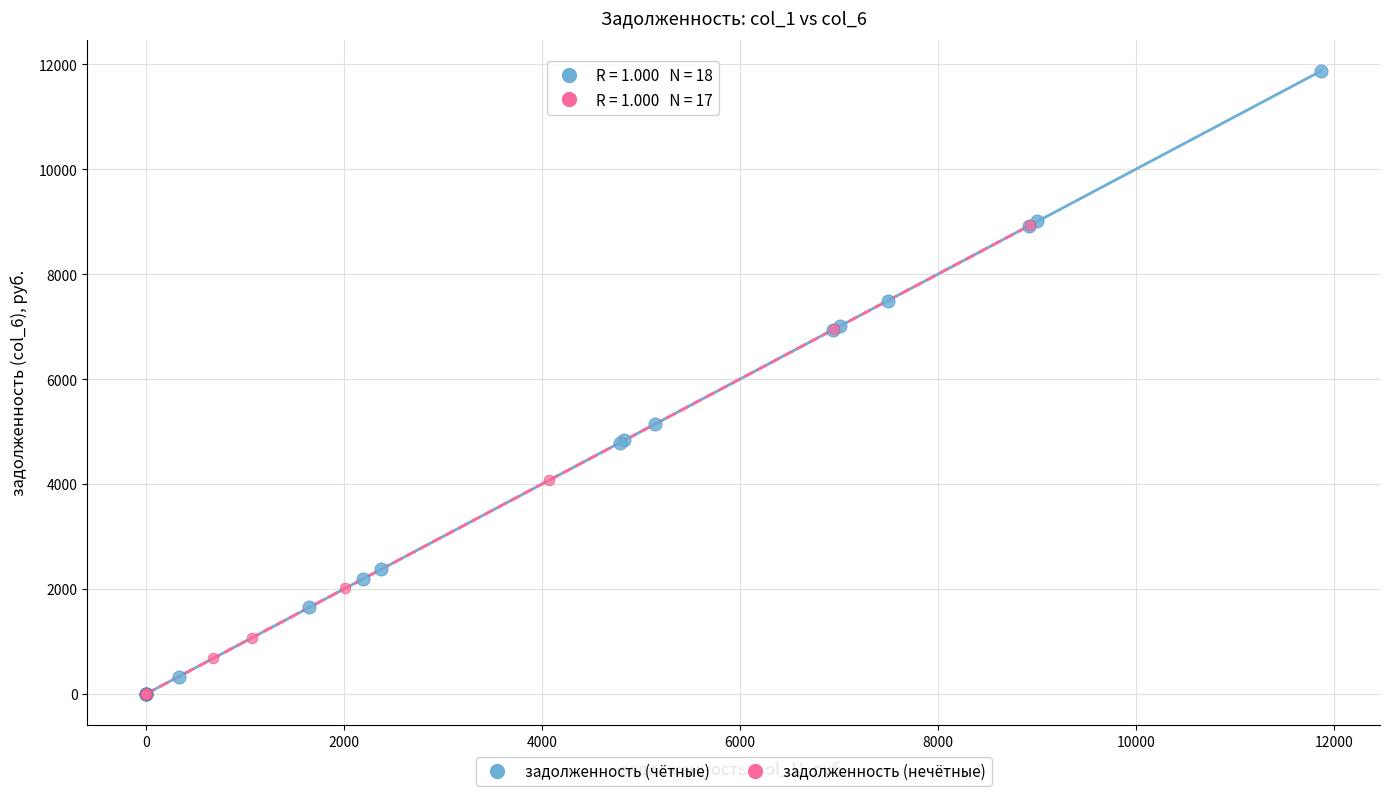

Which series has the widest spread of Y values?

задолженность (чётные)